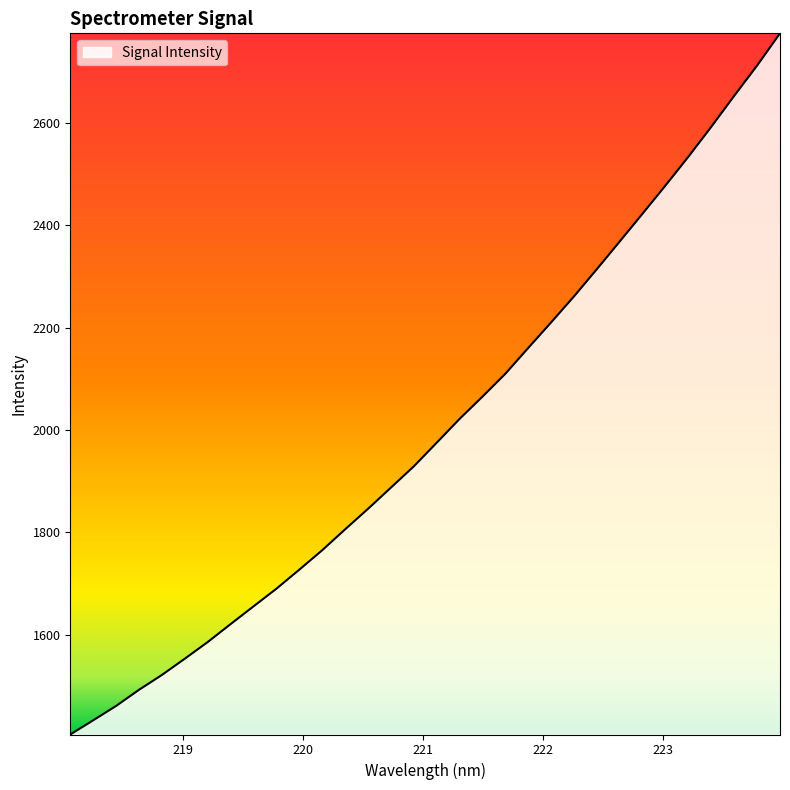

What is the average value?

2001.2